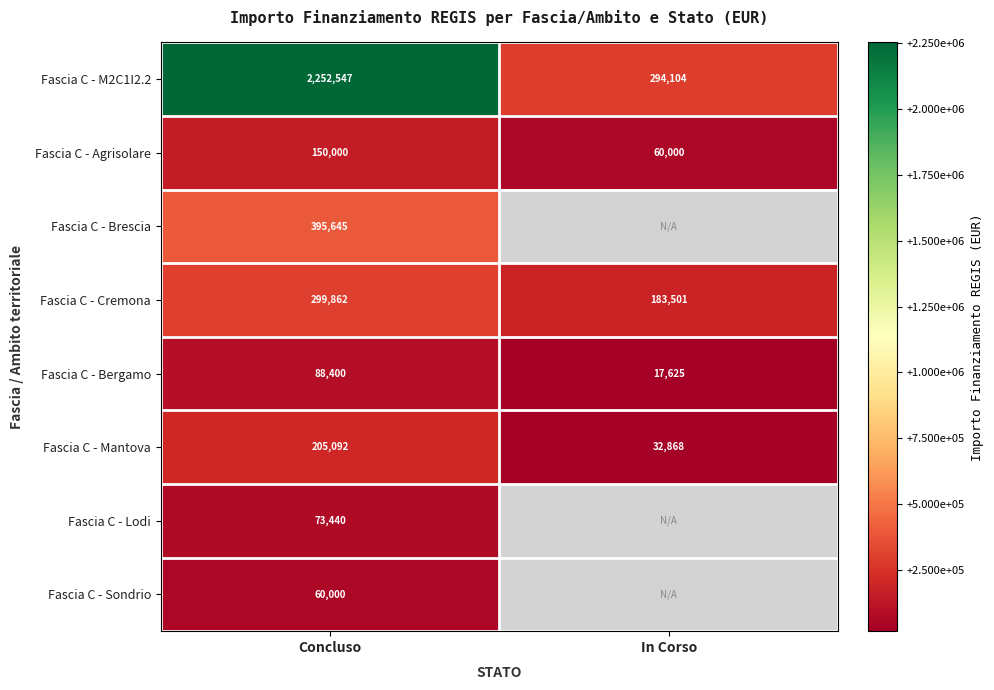

What is the spread (max minus min) of values at In Corso?

276479.0